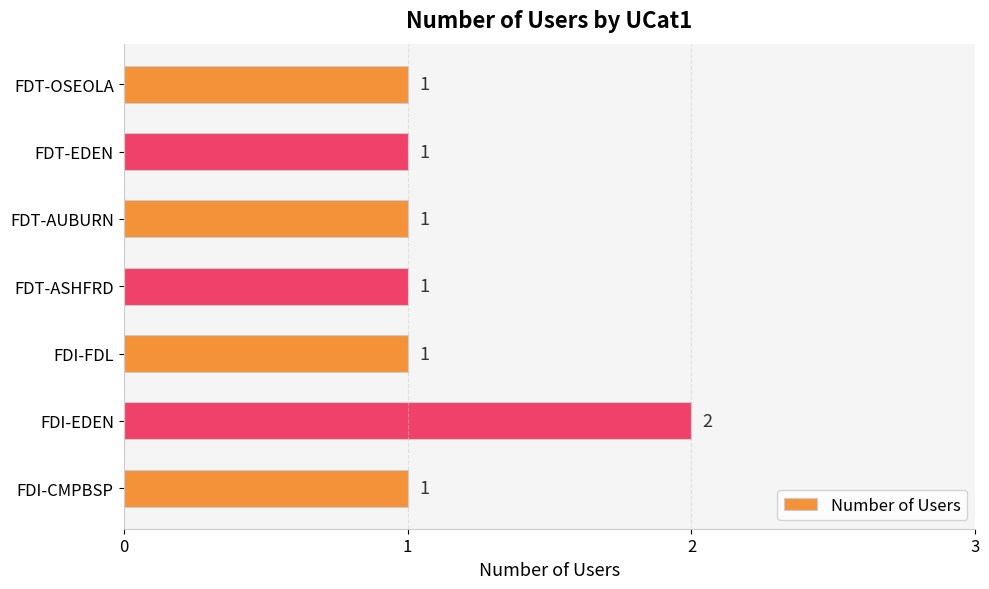

What is the ratio of the value at FDT-AUBURN to the value at FDT-OSEOLA?

1.0